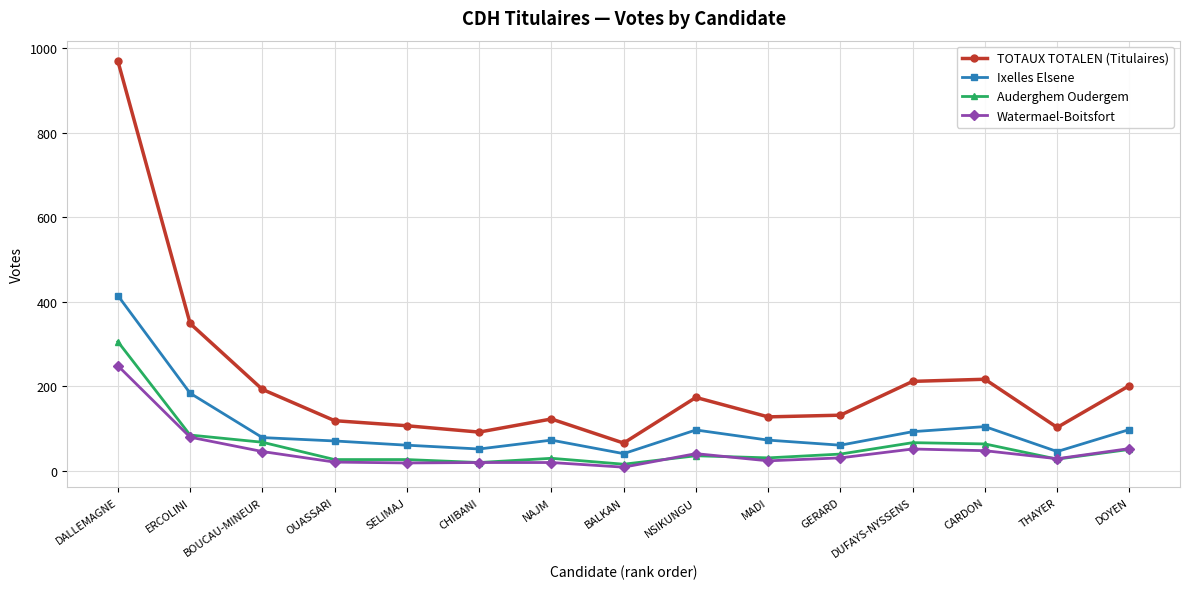

How many data points does each series have?

15